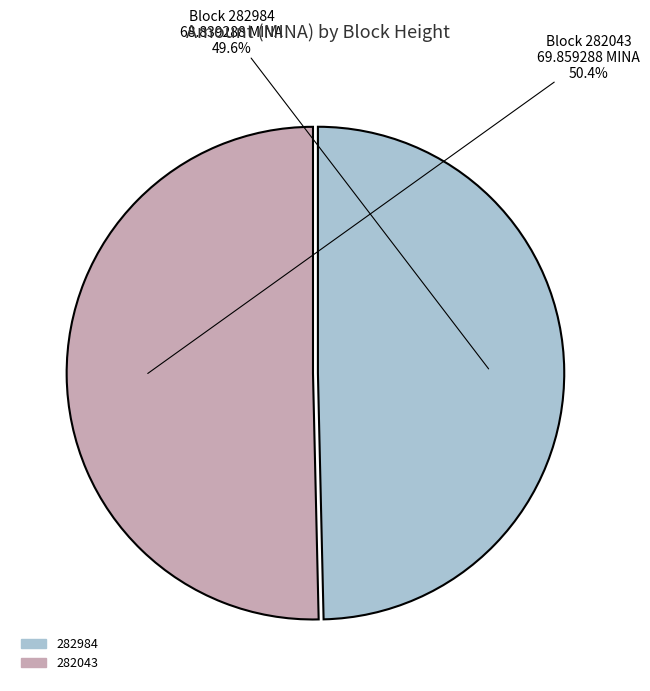

Combined, do 282043 and 282984 account for over 50%?

Yes